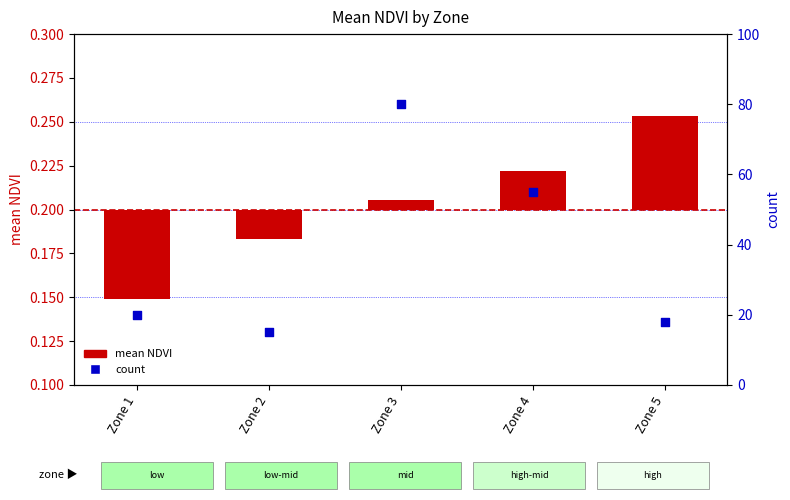

What is the total value across all series at Zone 4?

55.0